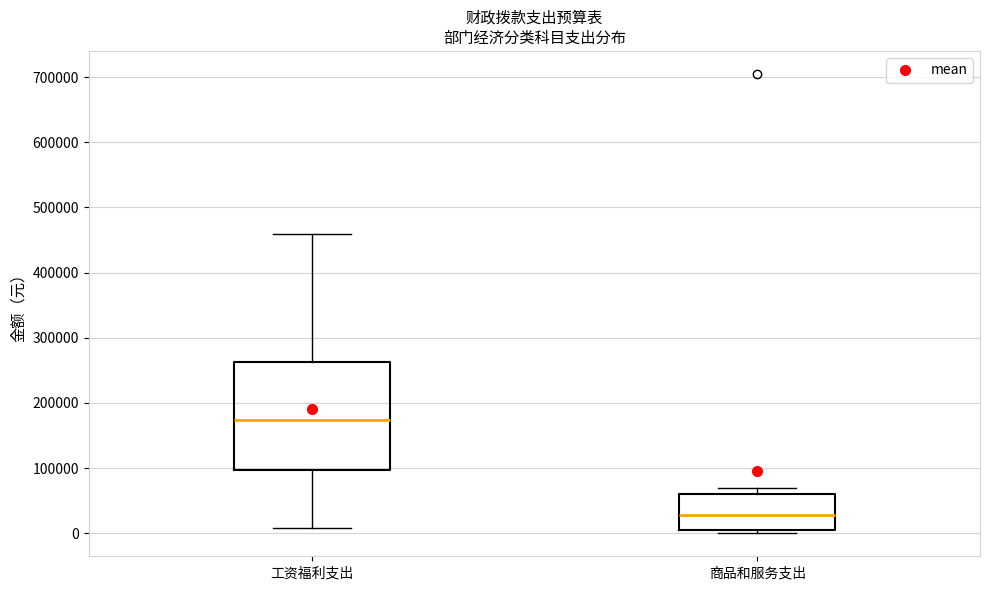

Which box has the lowest median line?

商品和服务支出